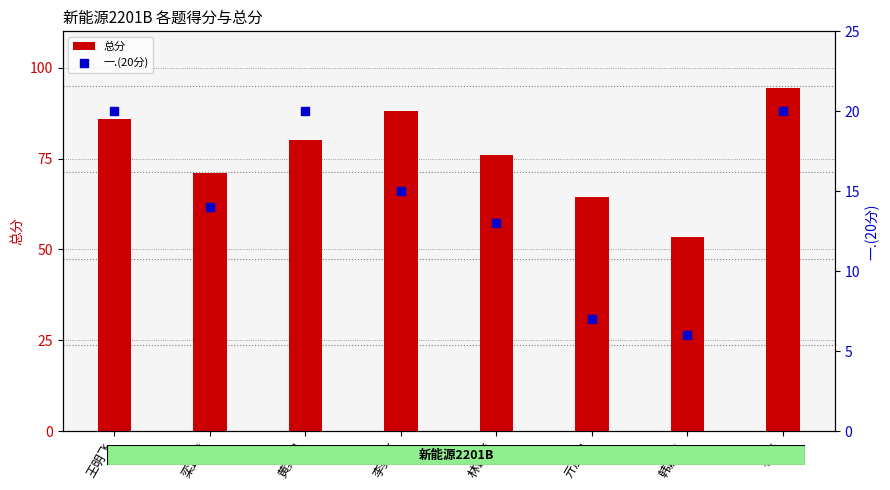

Which series has the largest Y range (max minus min)?

总分